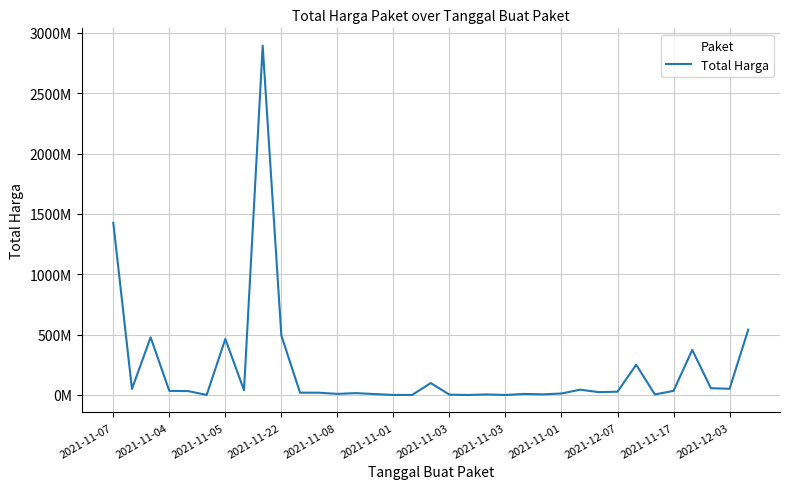

Does the chart display data point markers on the line(s)?

No